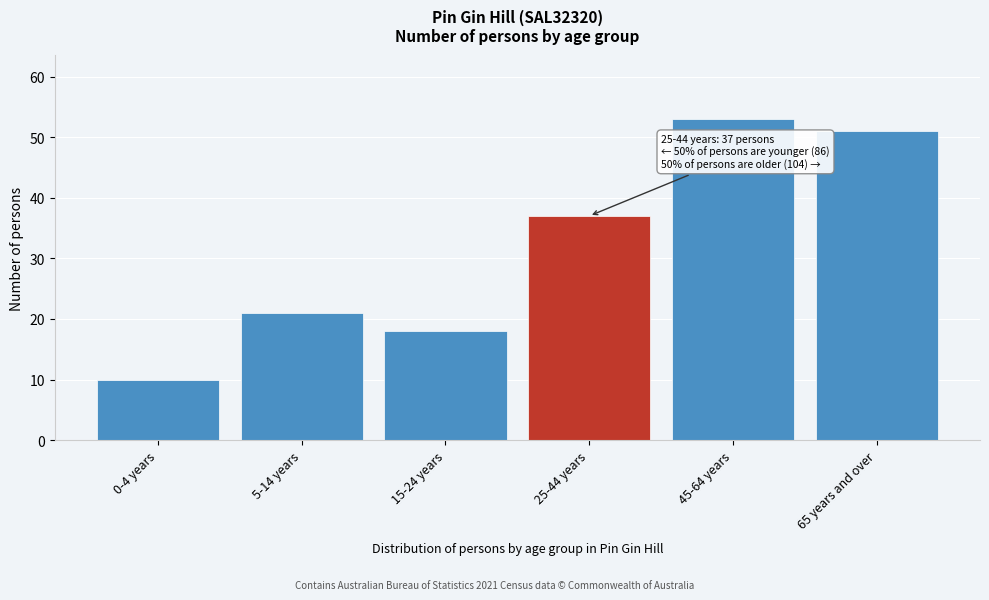

Reading left to right, list all the values displayed in this chart.

0-4 years=10	5-14 years=21	15-24 years=18	25-44 years=37	45-64 years=53	65 years and over=51